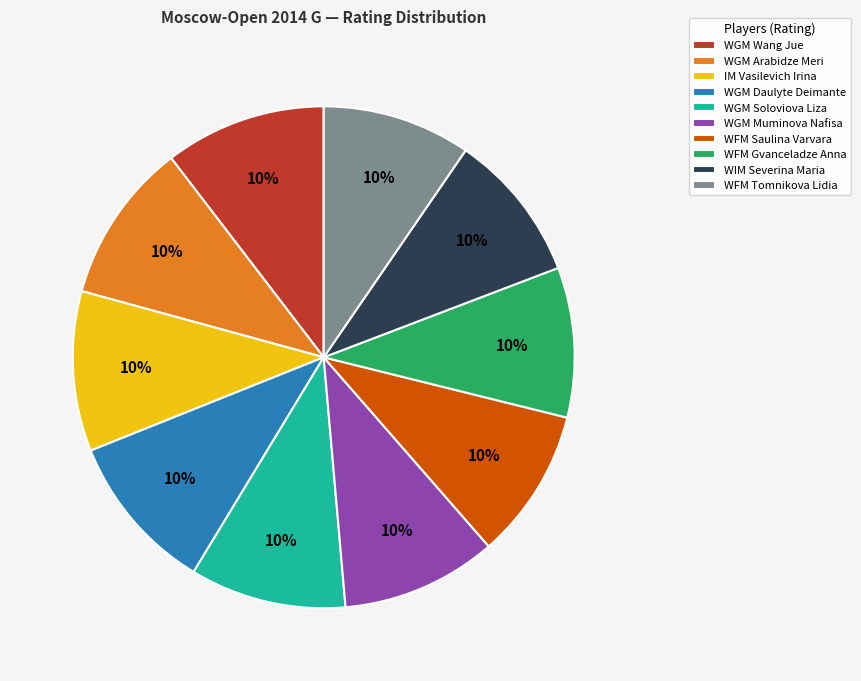

Approximately how many times larger is the value at WGM Arabidze Meri compared to WGM Soloviova Liza?

1.0